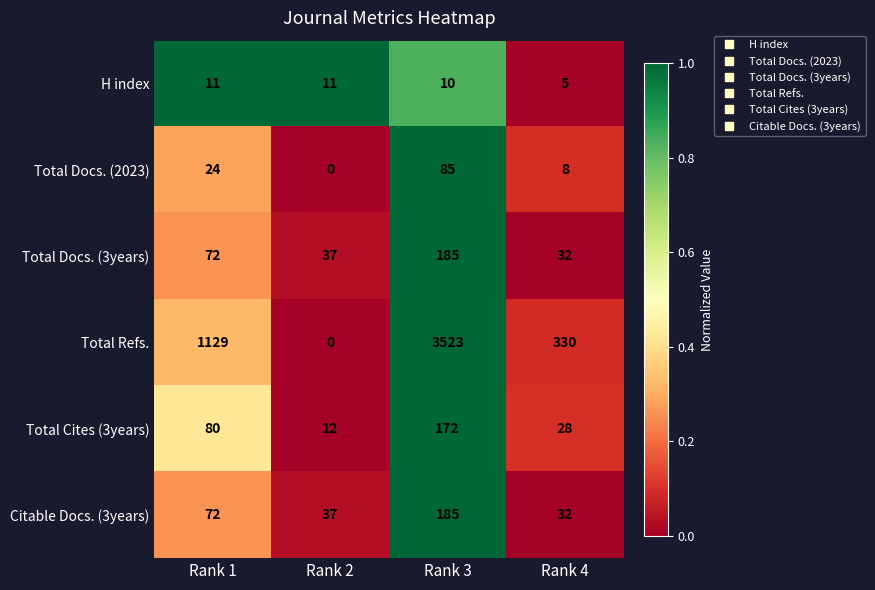

Which label corresponds to the smallest value in the chart?

Rank 2